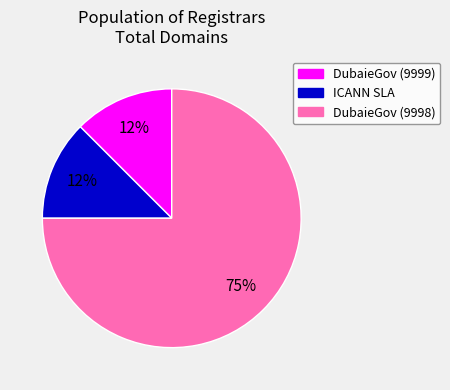

Is the sum of DubaieGov (9999) and DubaieGov (9998) greater than half?

Yes